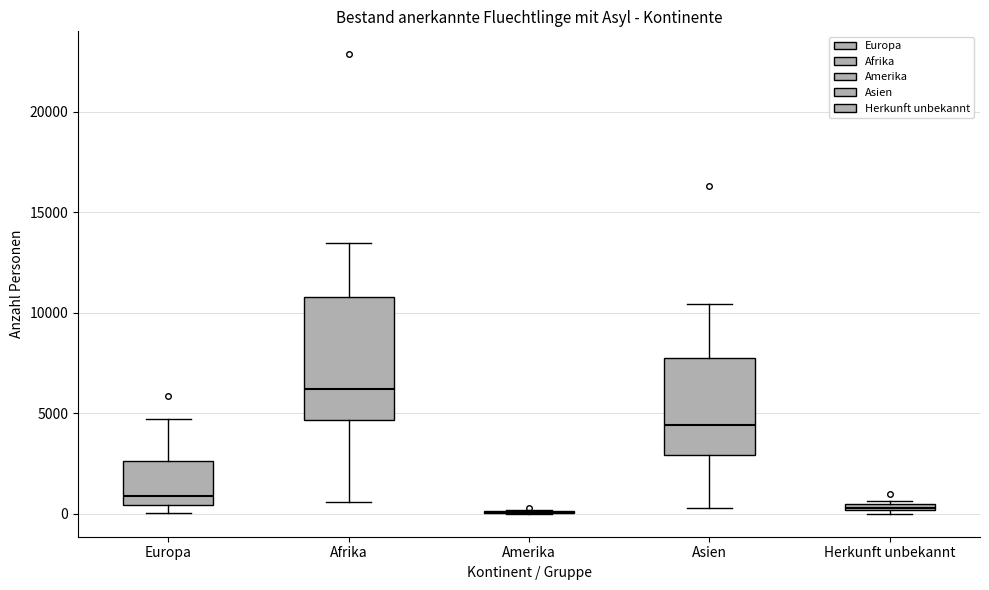

Which box is the tallest, from its lower edge to its upper edge?

Afrika